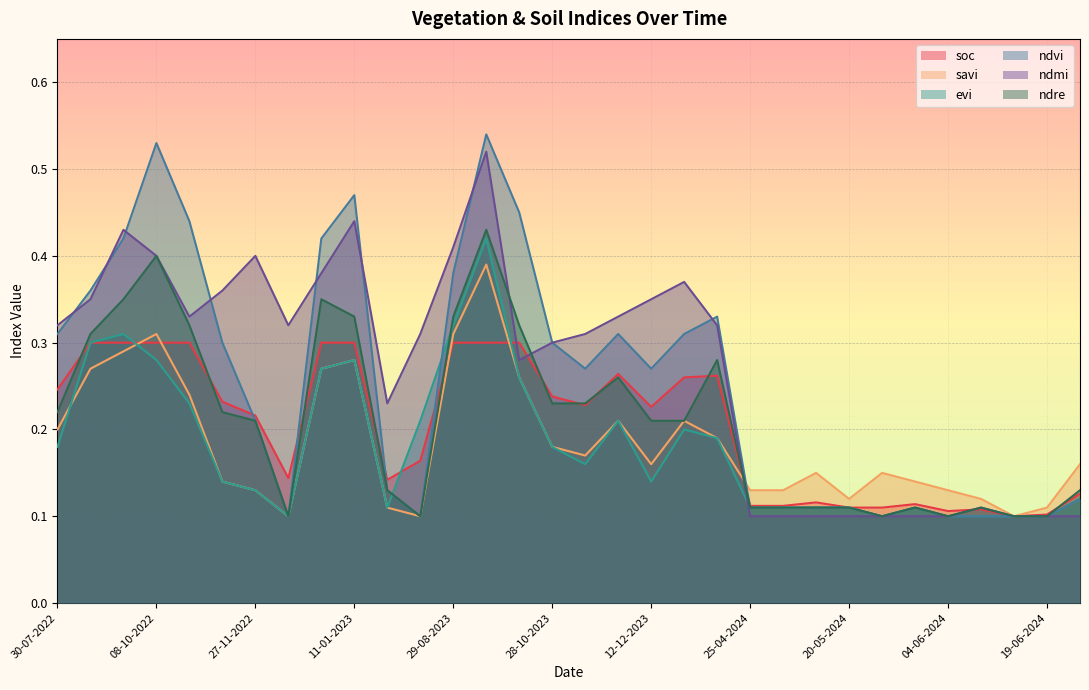

What are all the series names shown in the legend?

soc, savi, evi, ndvi, ndmi, ndre